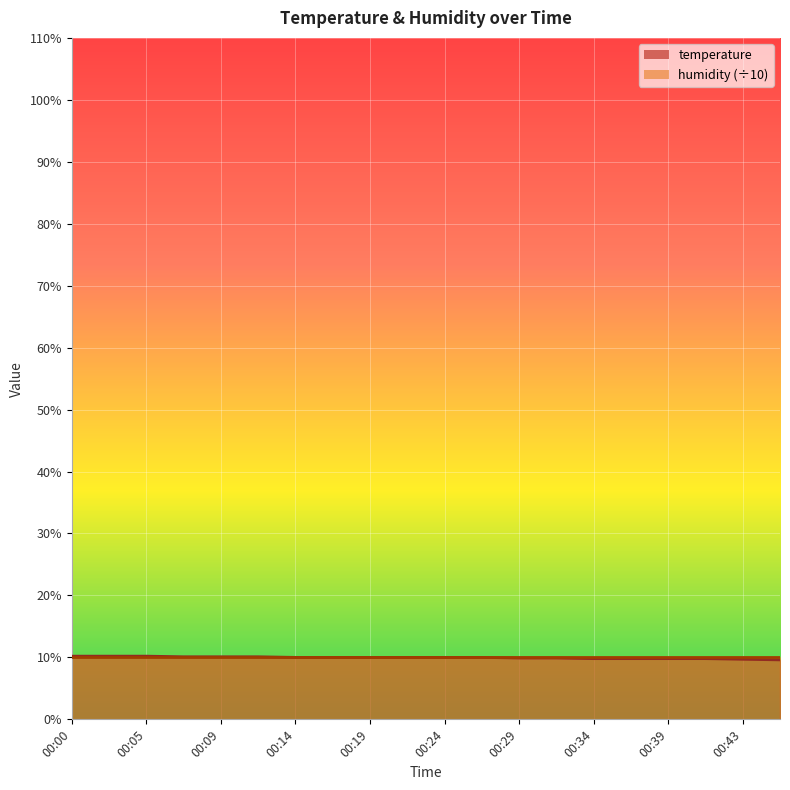

What value does the data have at 00:09?

10.1